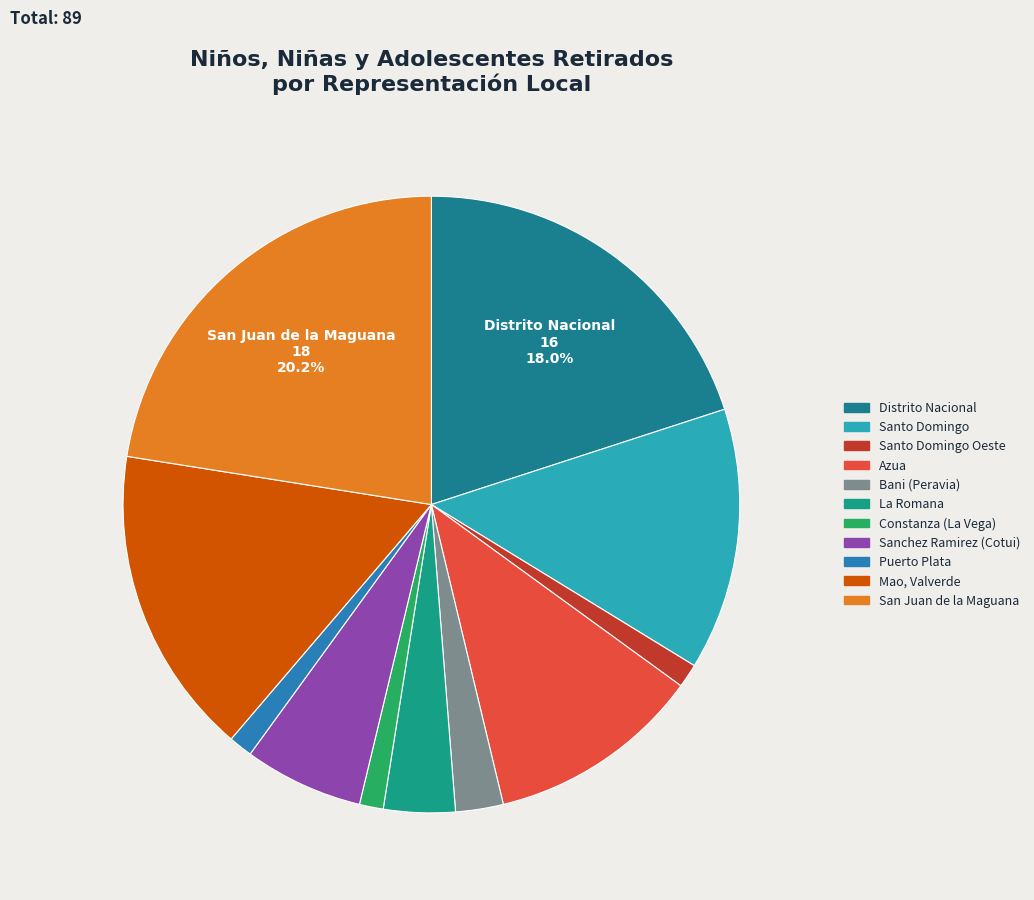

What is the change in value from Santo Domingo Oeste to Sanchez Ramirez (Cotui)?

+4